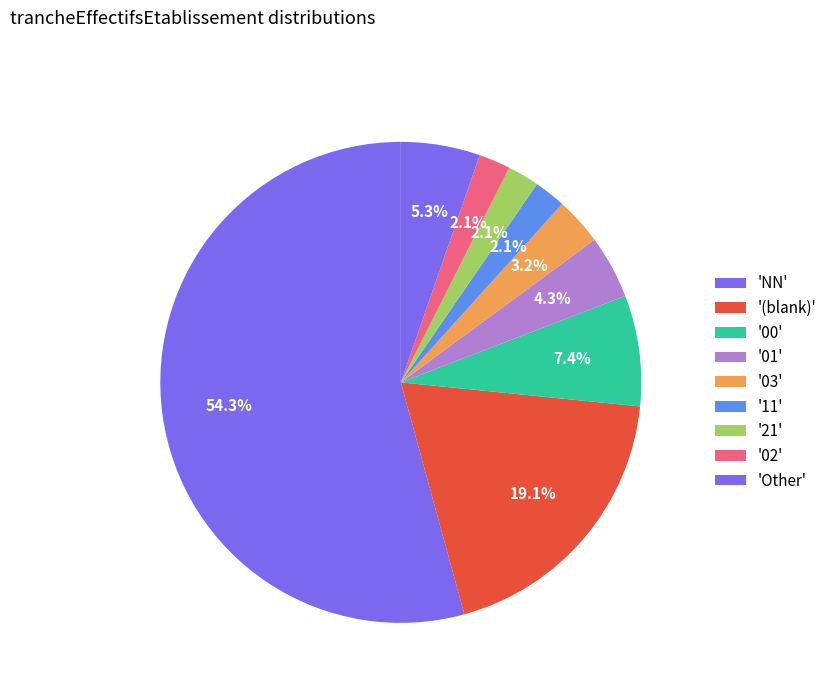

Which category has the biggest portion of the pie?

NN